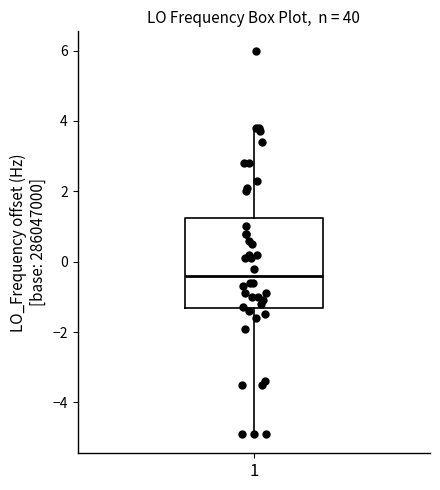

Read this box plot against the y-axis: the position of the median line, the range covered by the box, and the ends of both whiskers. The values are not printed on the chart, so give them approximately, as read against the axis.

median -0.4, box -1.4 to 1.2, whiskers -4.8 to 3.8